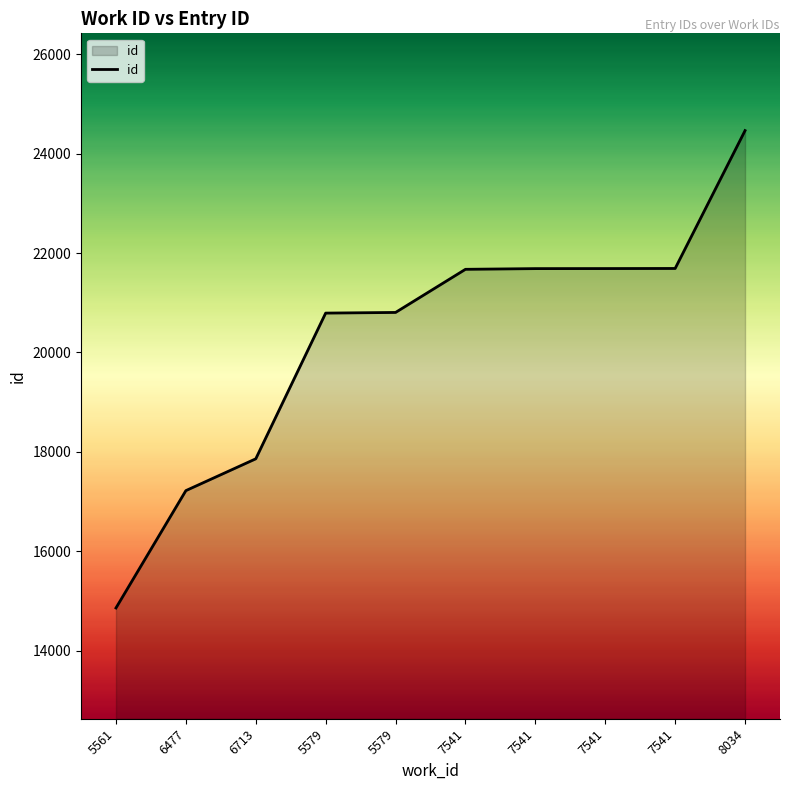

Which category has the lowest value across all series?

5561